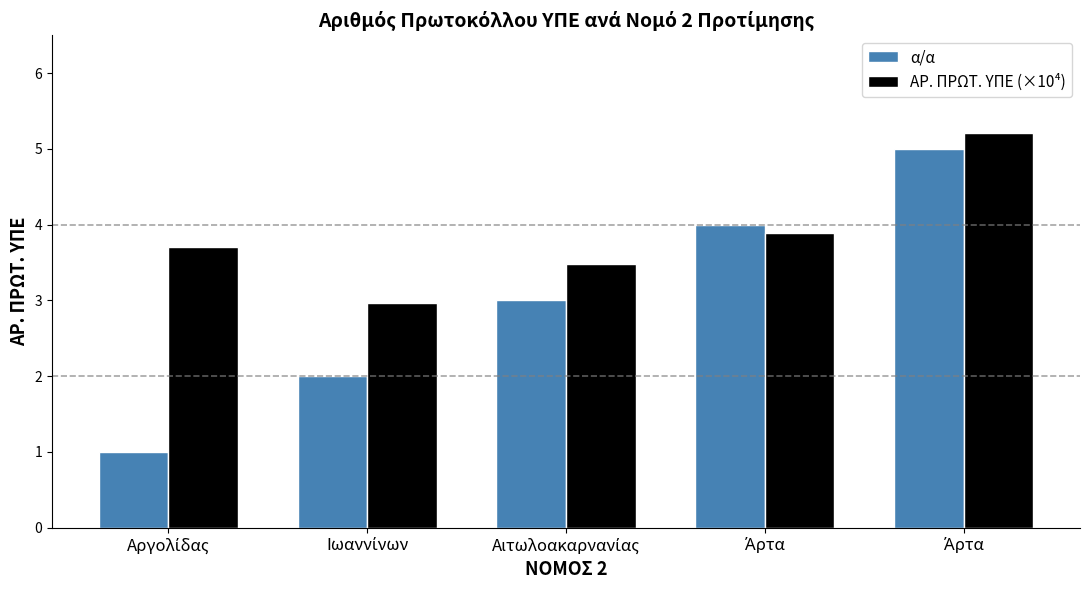

How many bars are there in total?

10